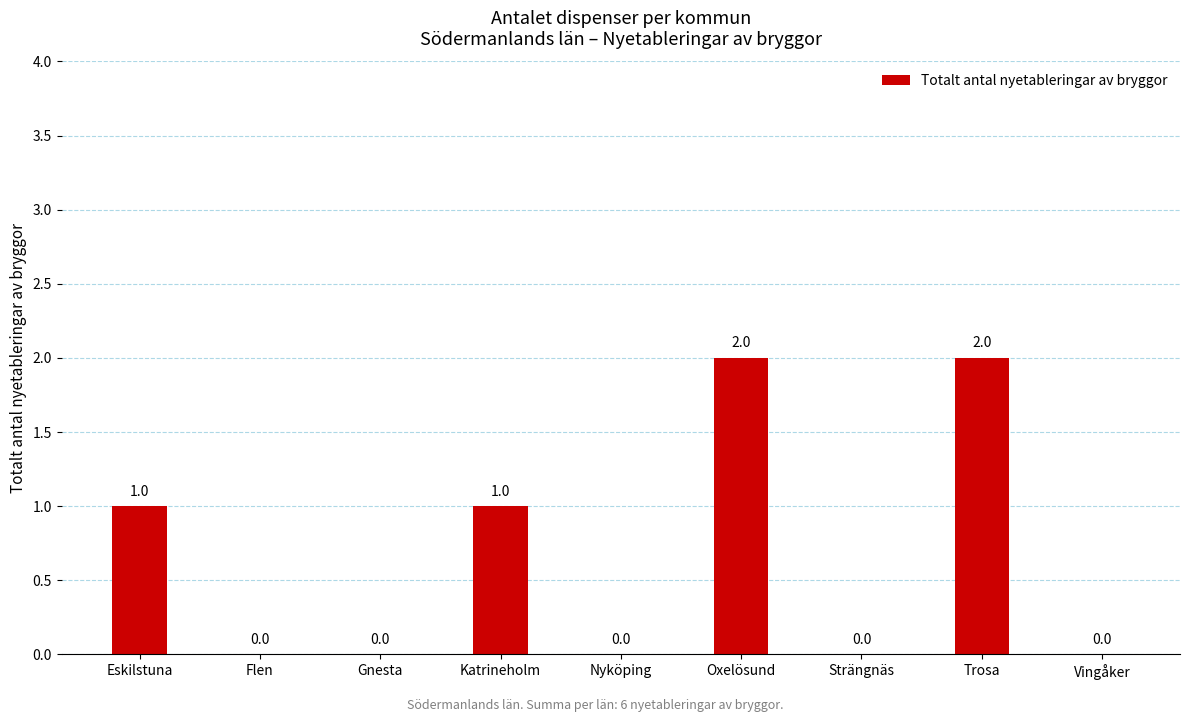

Approximately how many times larger is the value at Oxelösund compared to Katrineholm?

2.0